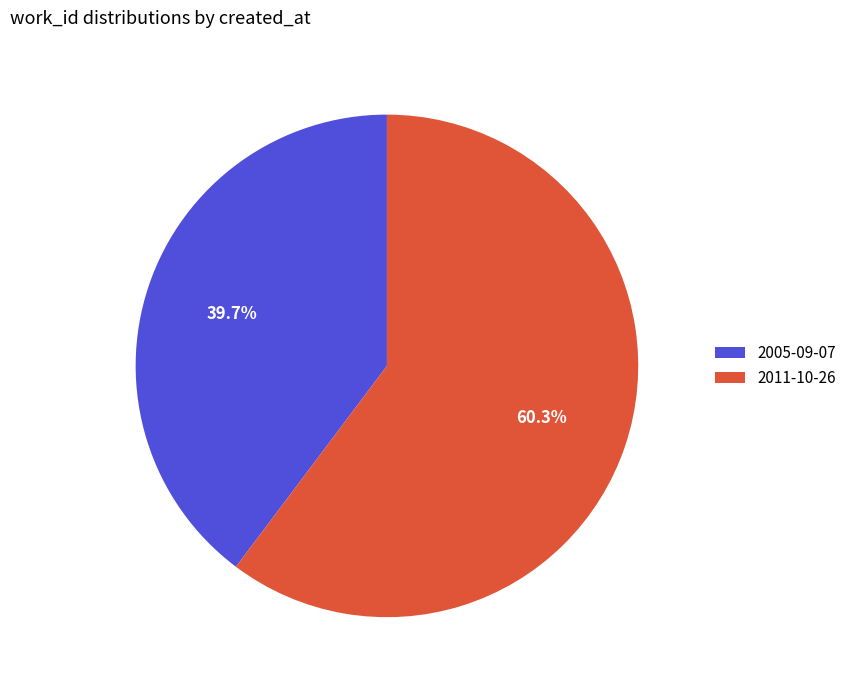

Which slice is the smallest?

2005-09-07